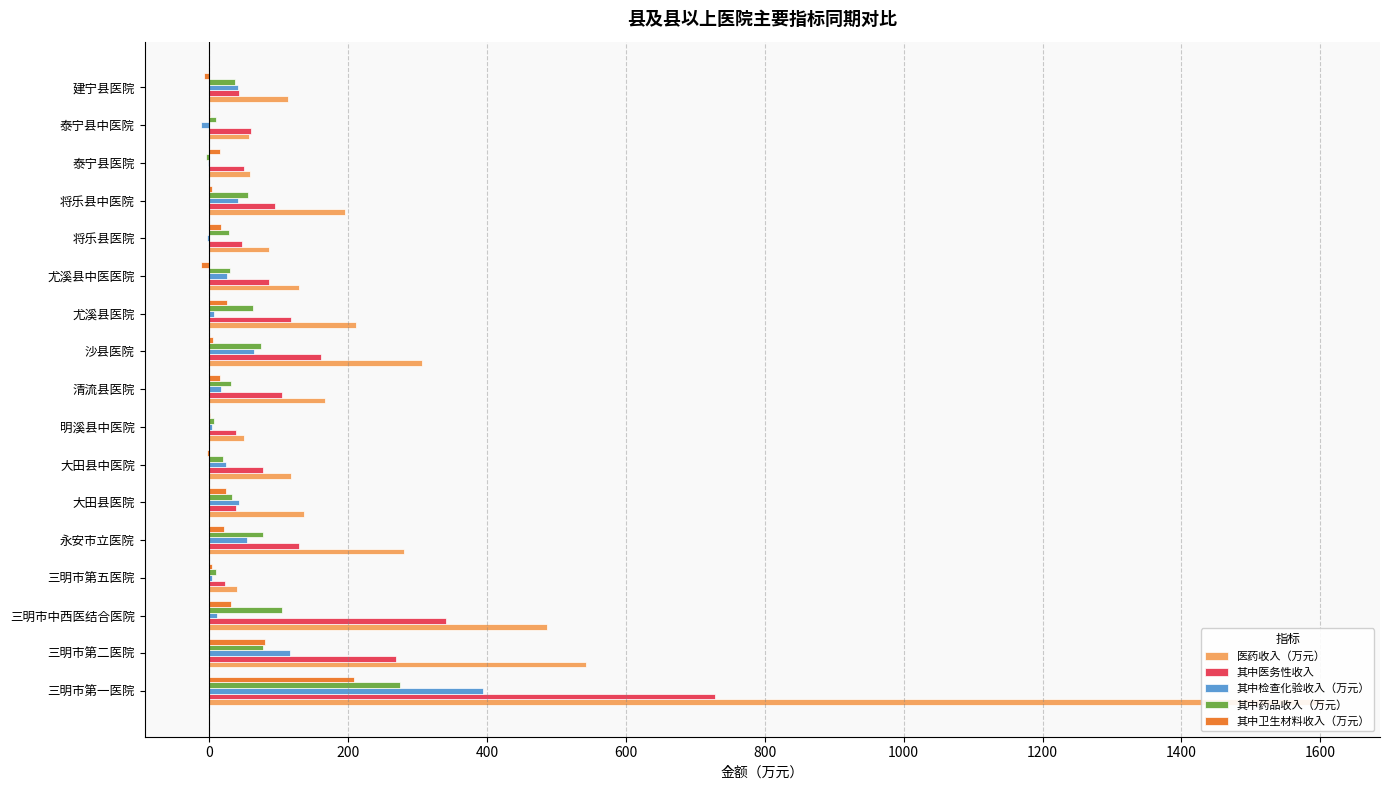

What is the greatest value displayed?

1605.1